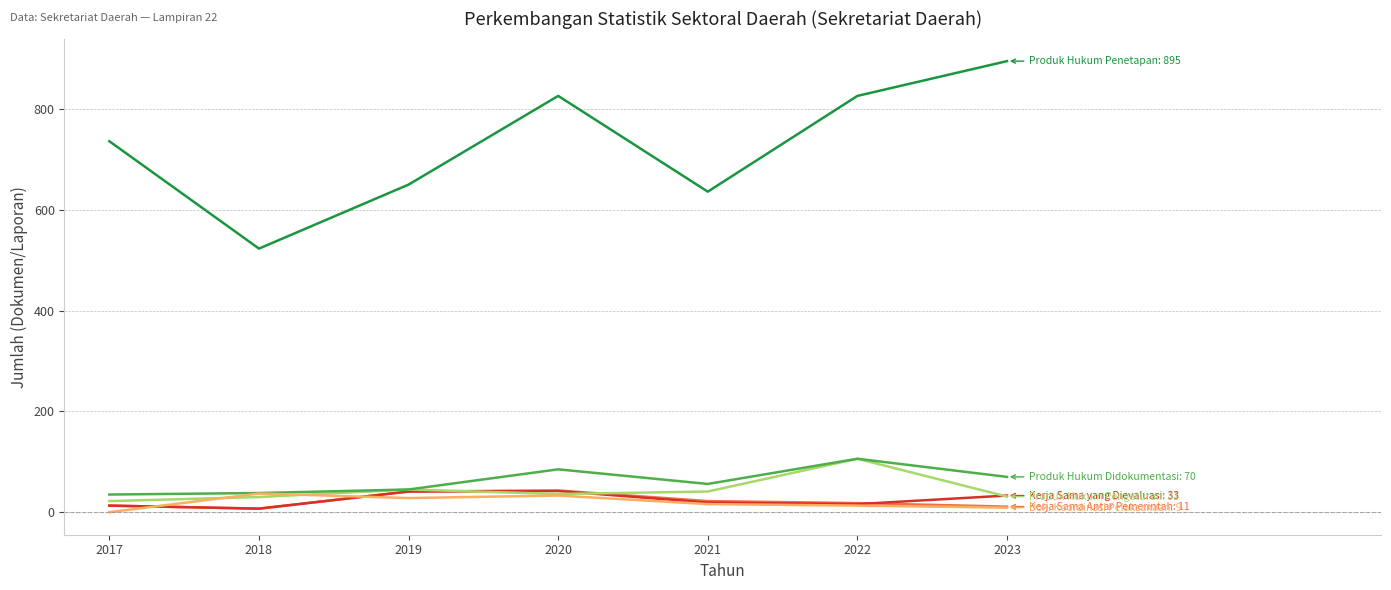

Which label corresponds to the largest value in the chart?

2023